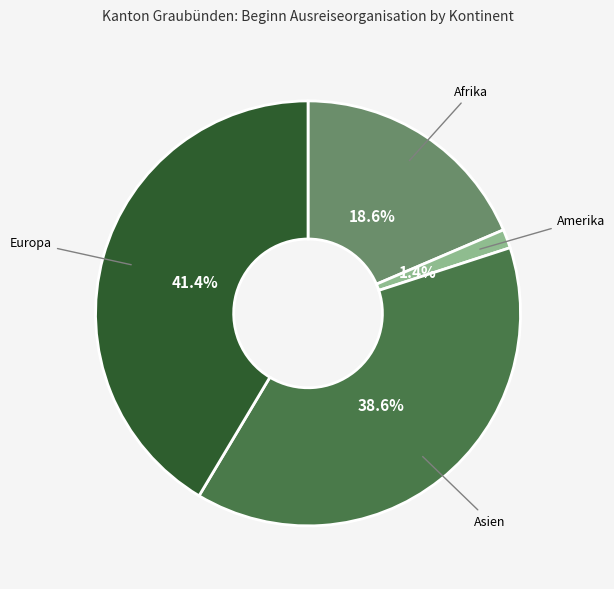

Is there a majority slice in this chart?

No